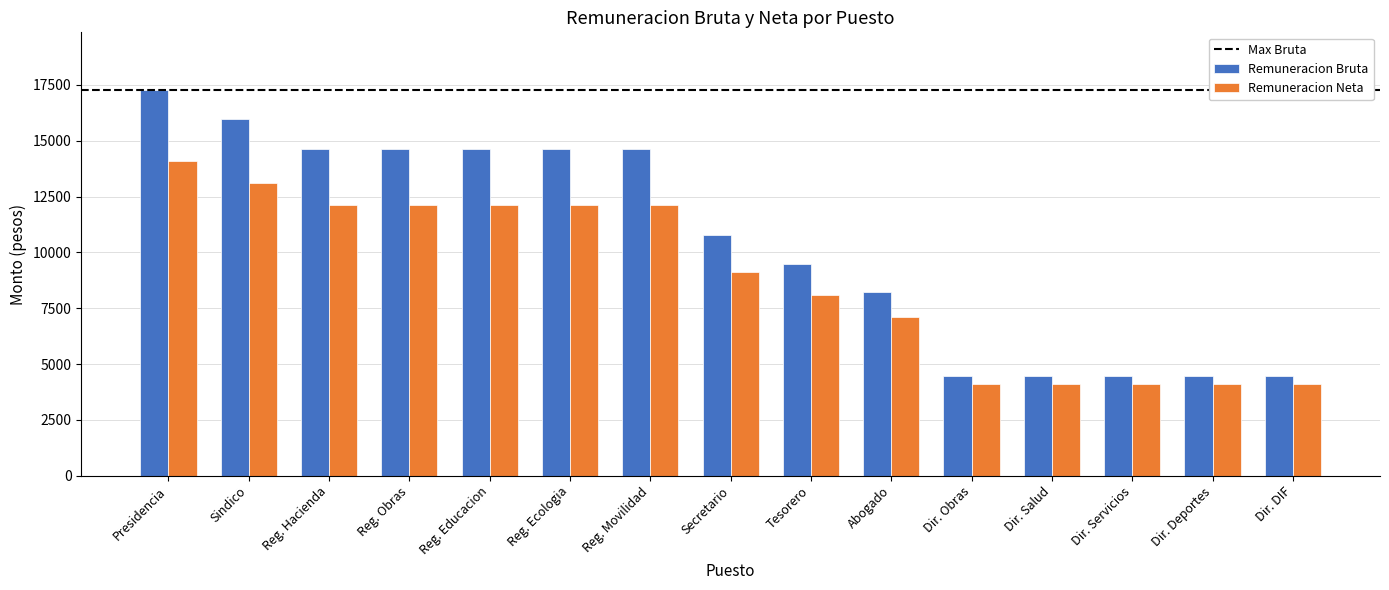

What is the highest value of the Remuneracion Bruta series?

17263.1